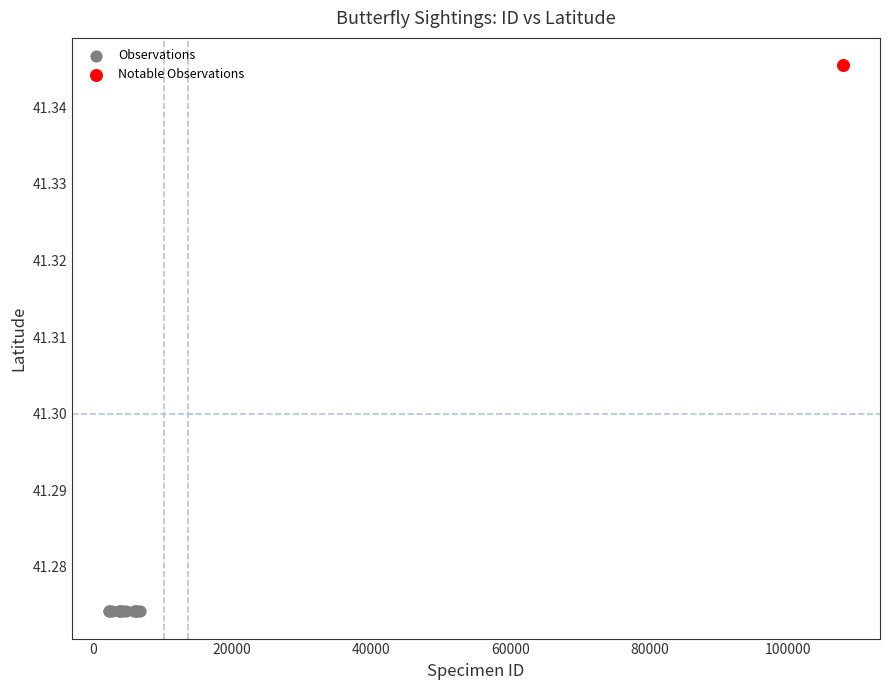

What are all the series names shown in the legend?

Observations, Notable Observations